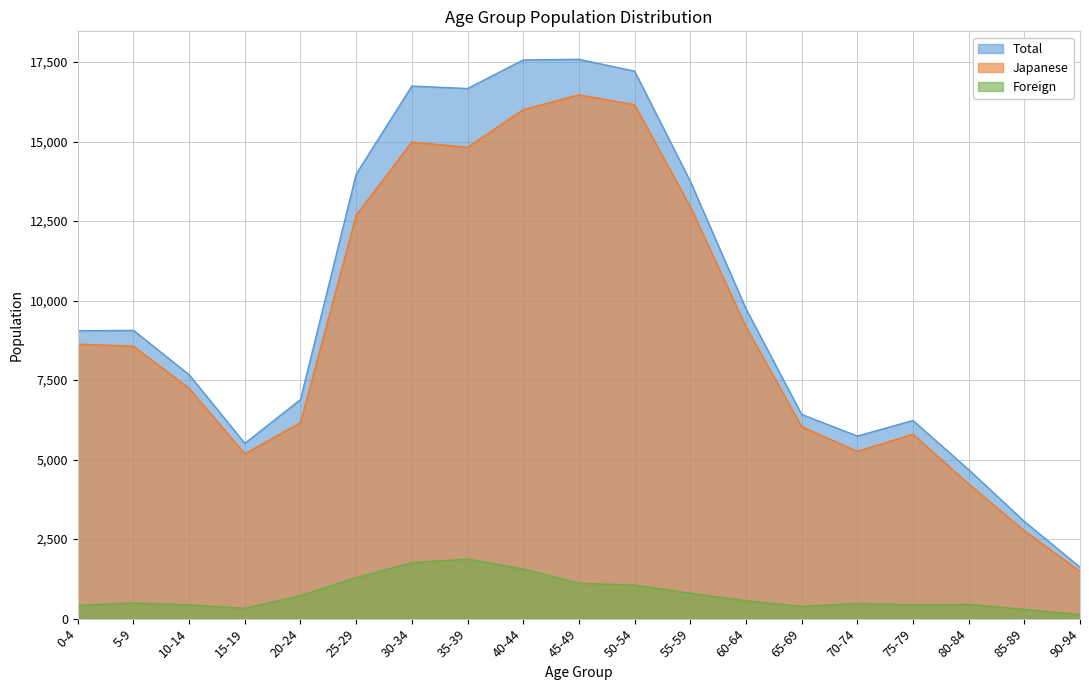

At which label does Japanese first exceed 8569?

0-4